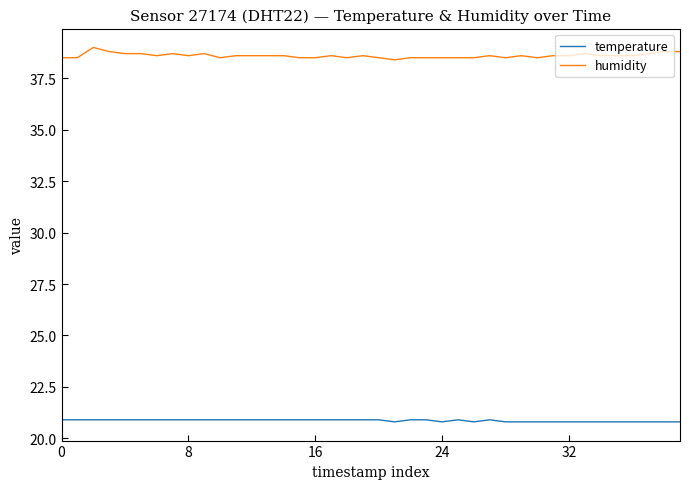

True or false: temperature has more than 0 points higher than both neighbors.

True